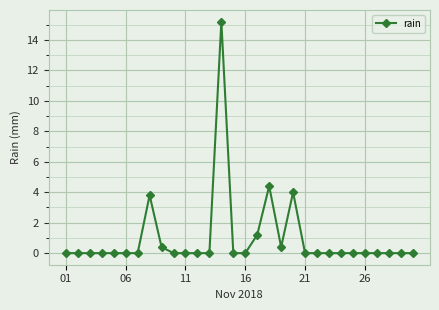

True or false: there are more than 0 points higher than both neighbors.

True